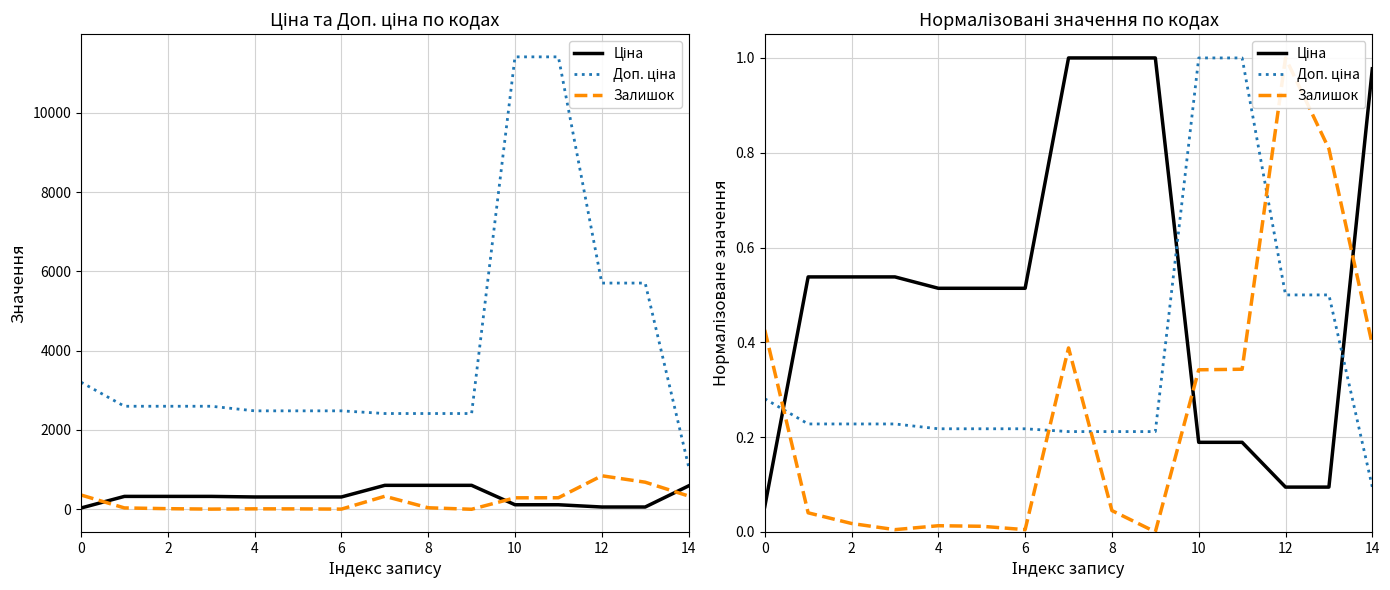

What is the maximum value shown in the chart?

1.0